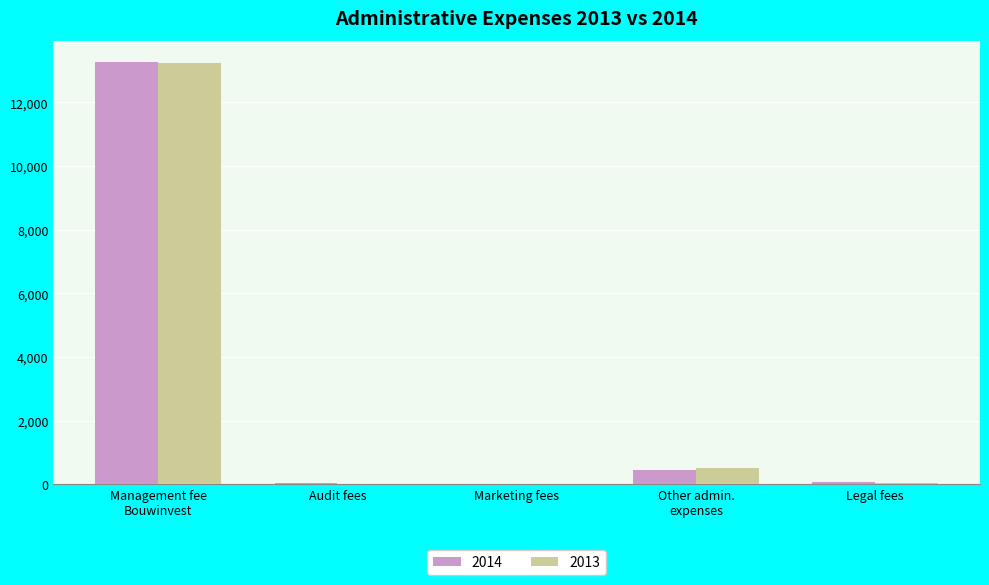

What is the sum of all 2013 values?

13839.2